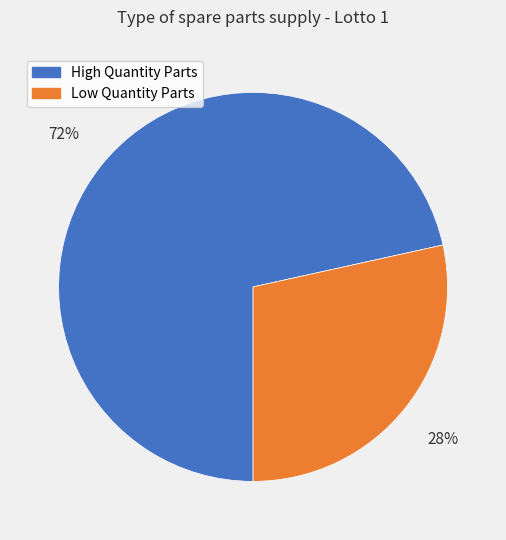

How many slices are in this pie chart?

2